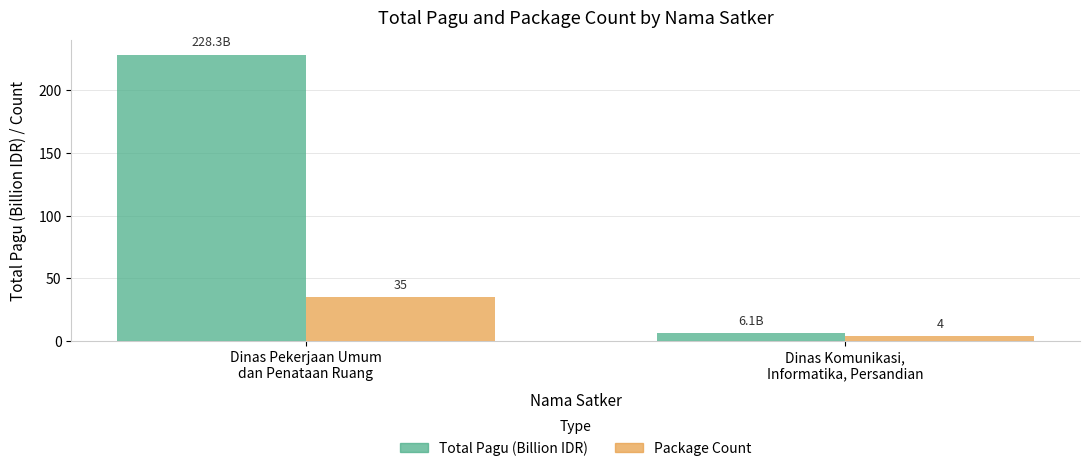

What is the average value of the Package Count series?

19.5